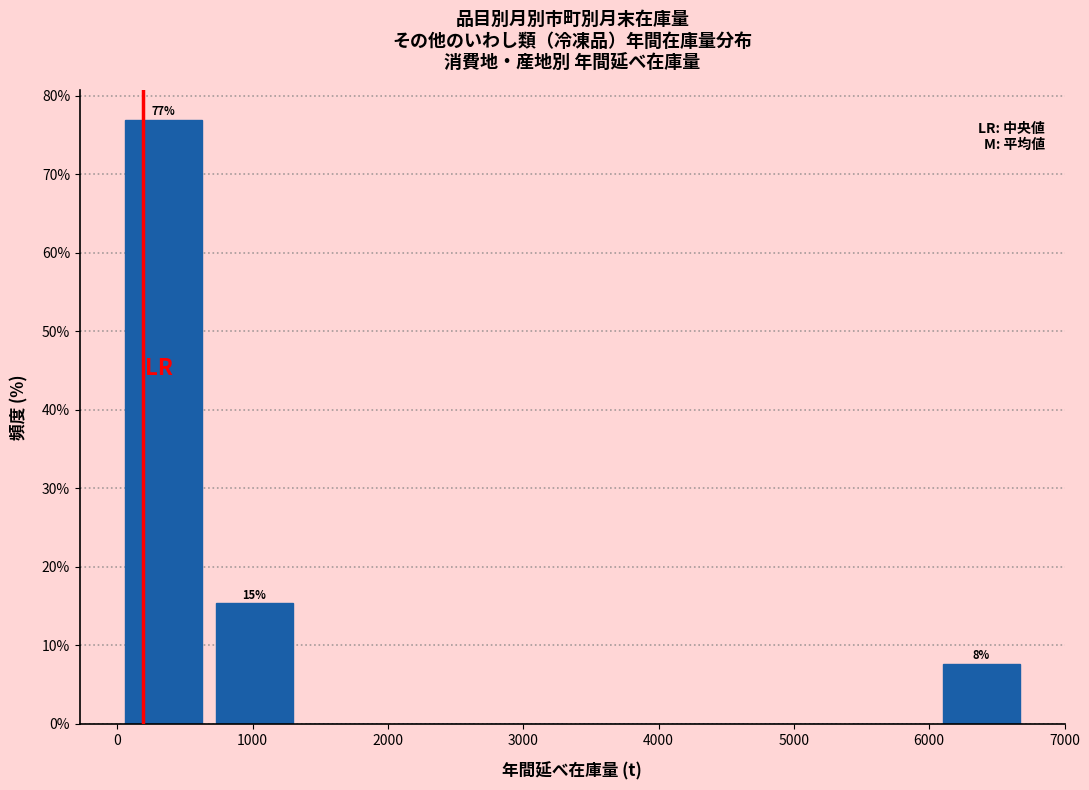

Over which range of the x-axis is the bar tallest?

0 to 700